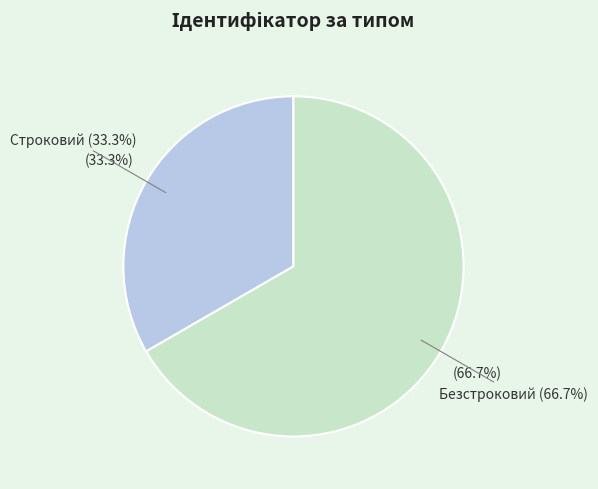

Is Строковий the majority of the pie?

No